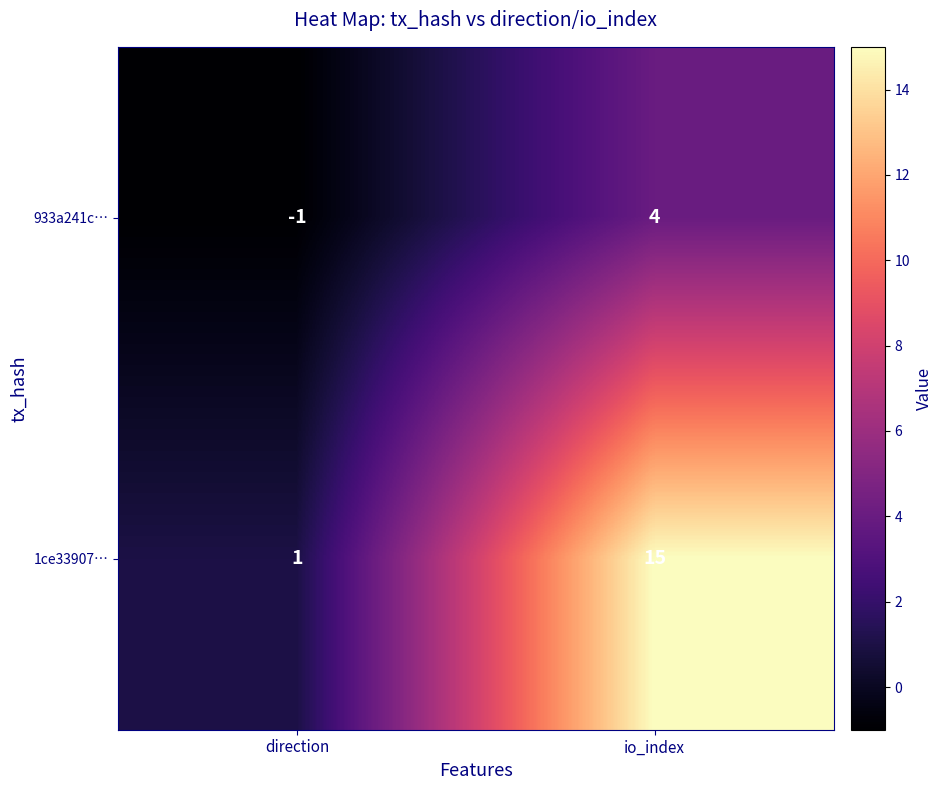

What is the sum of all 1ce33907… values?

16